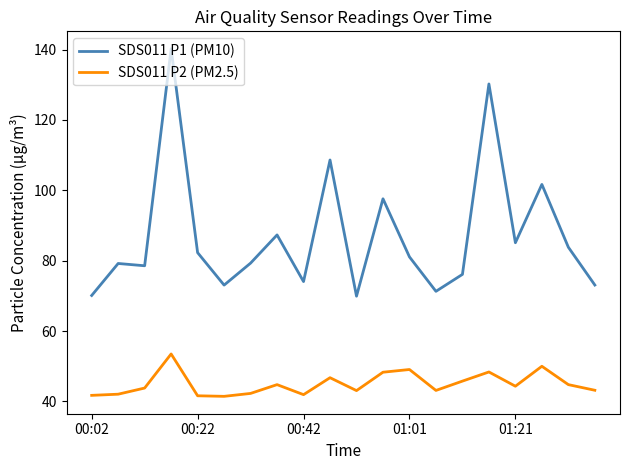

What is the difference between the maximum and minimum values in the SDS011 P1 (PM10) series?

70.4